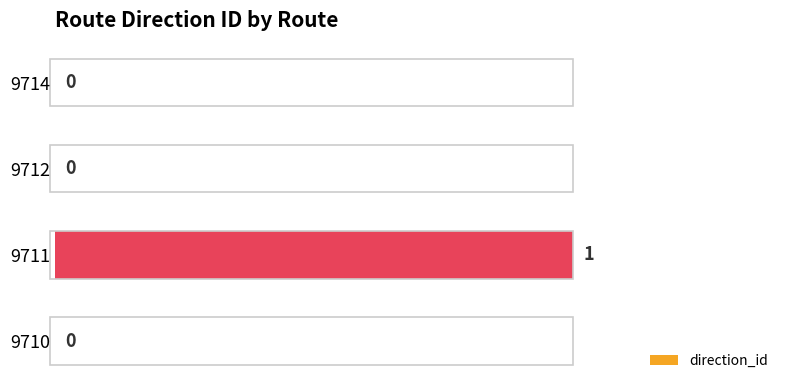

Which has a higher value, 9711 or 9712?

9711